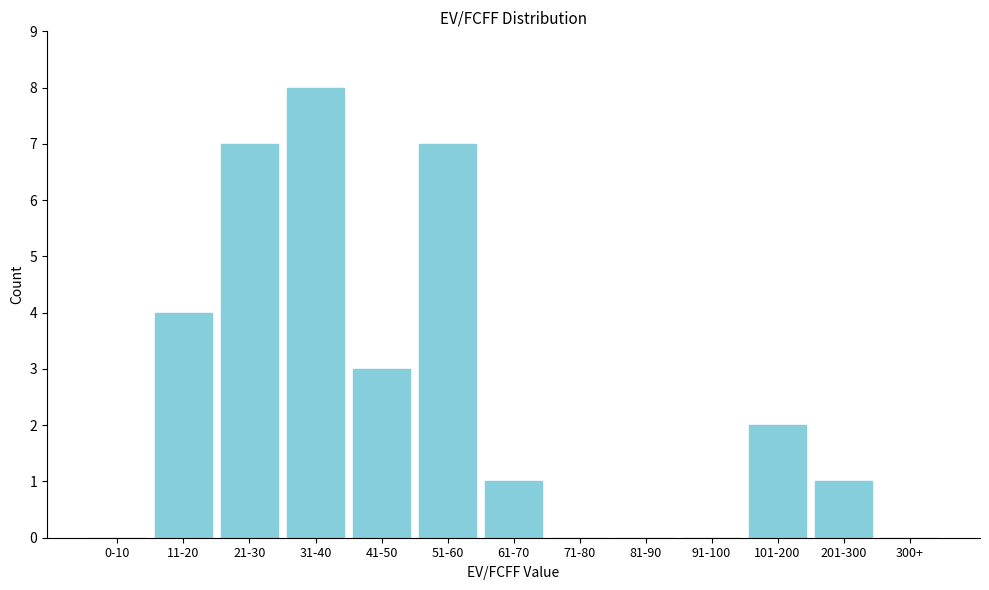

Reading left to right, list all the values displayed in this chart.

0-10=0	11-20=4	21-30=7	31-40=8	41-50=3	51-60=7	61-70=1	71-80=0	81-90=0	91-100=0	101-200=2	201-300=1	300+=0